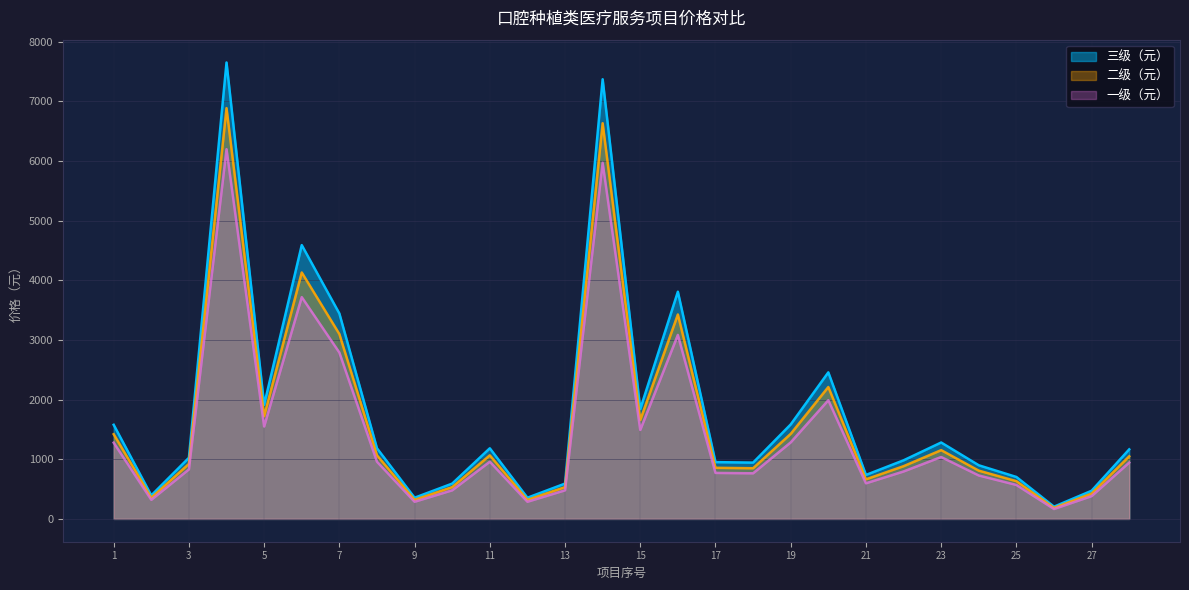

How many data points does each series have?

28